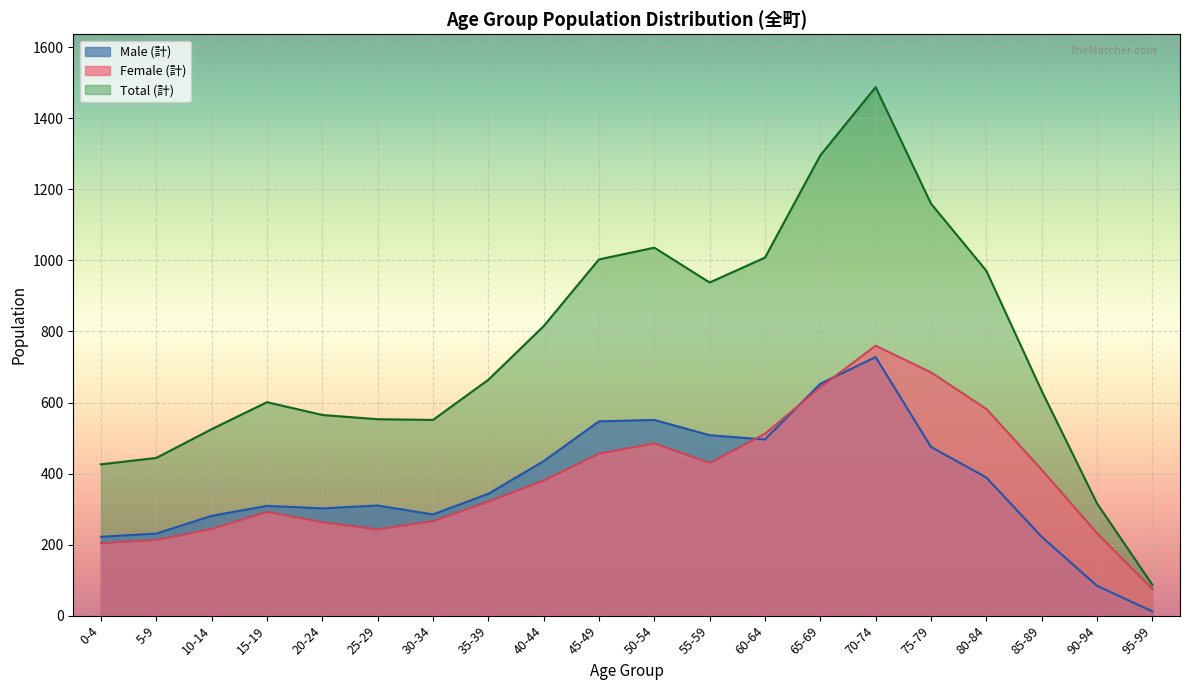

What is the difference between the Total (計) values at 60-64 and 45-49?

5